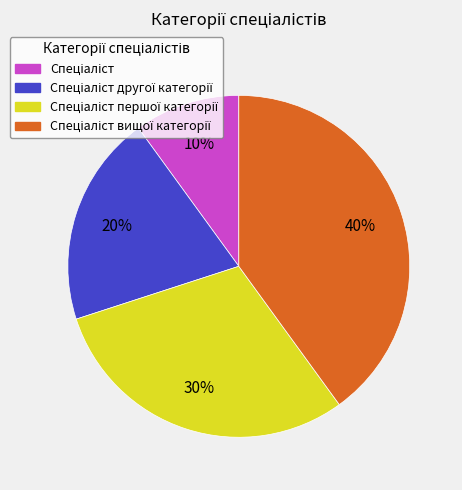

To the nearest percent, what is the difference between the largest and smallest slice percentages?

30%